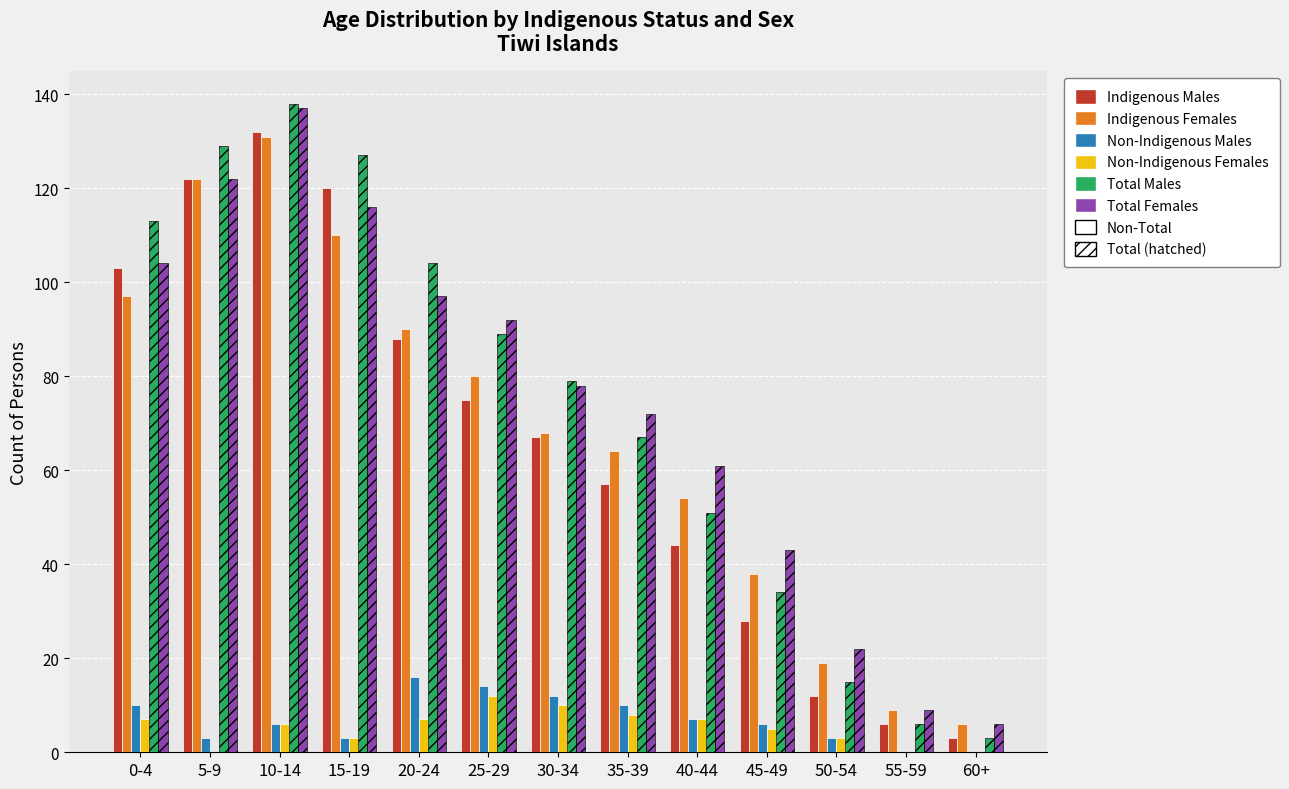

The Total Males series shows 113 at 0-4. True or false?

True